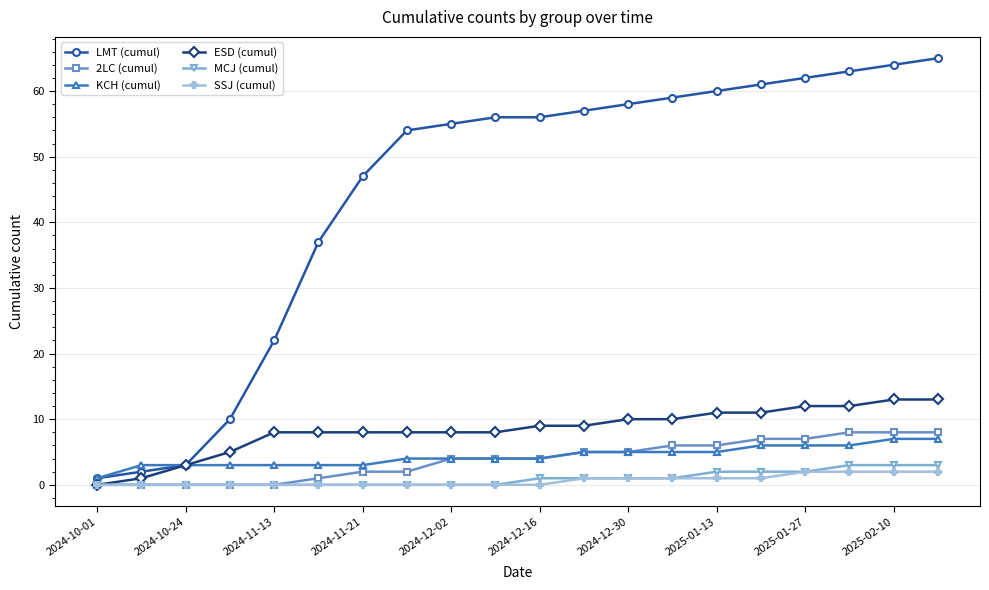

Which series has the largest total across all categories?

LMT (cumul)